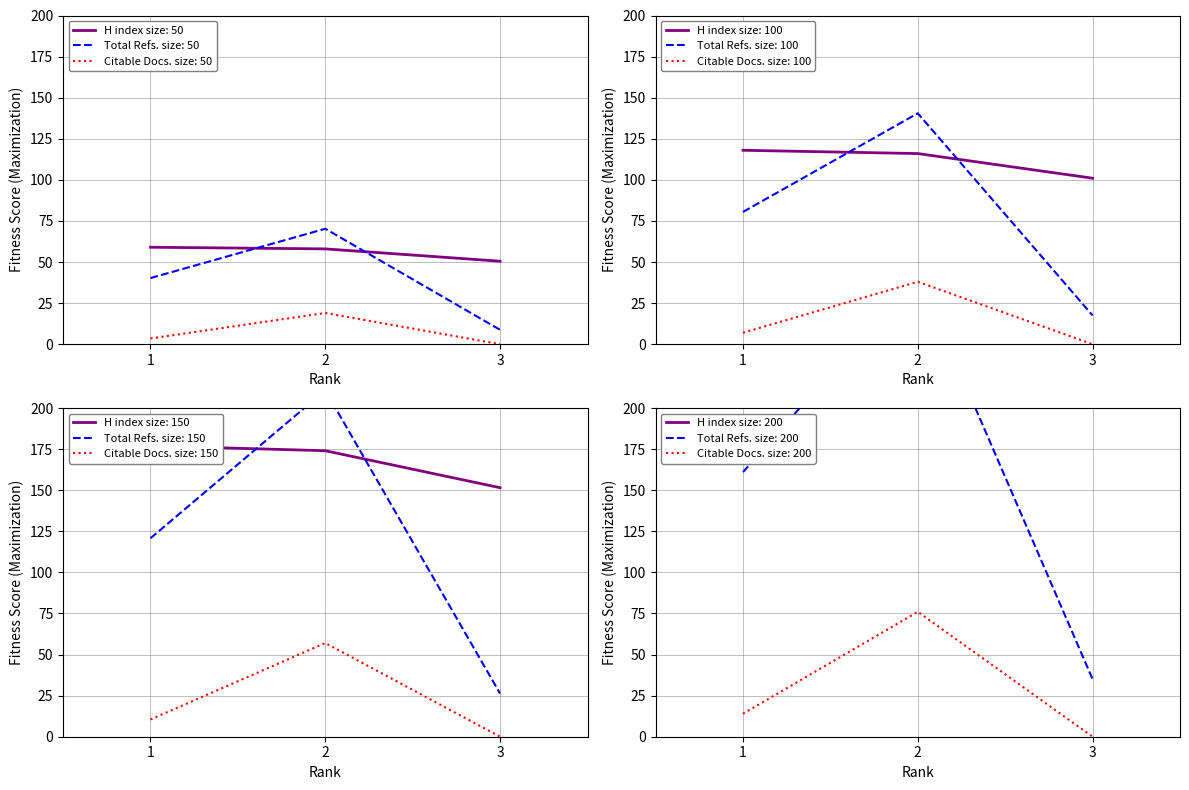

How many data points in Citable Docs. (3years) are above 3?

2